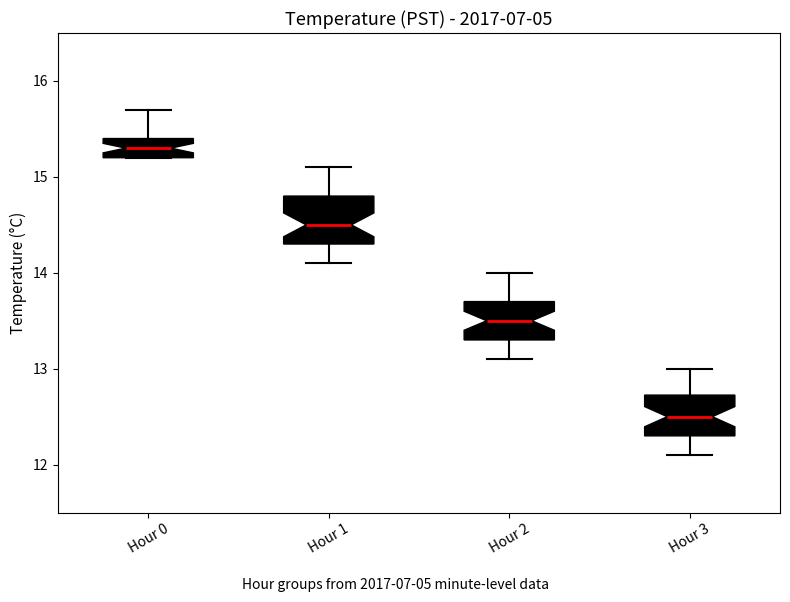

Where does the median line of the box for Hour 3 sit on the y-axis? The values are not printed on the chart, so give them approximately, as read against the axis.

12.5